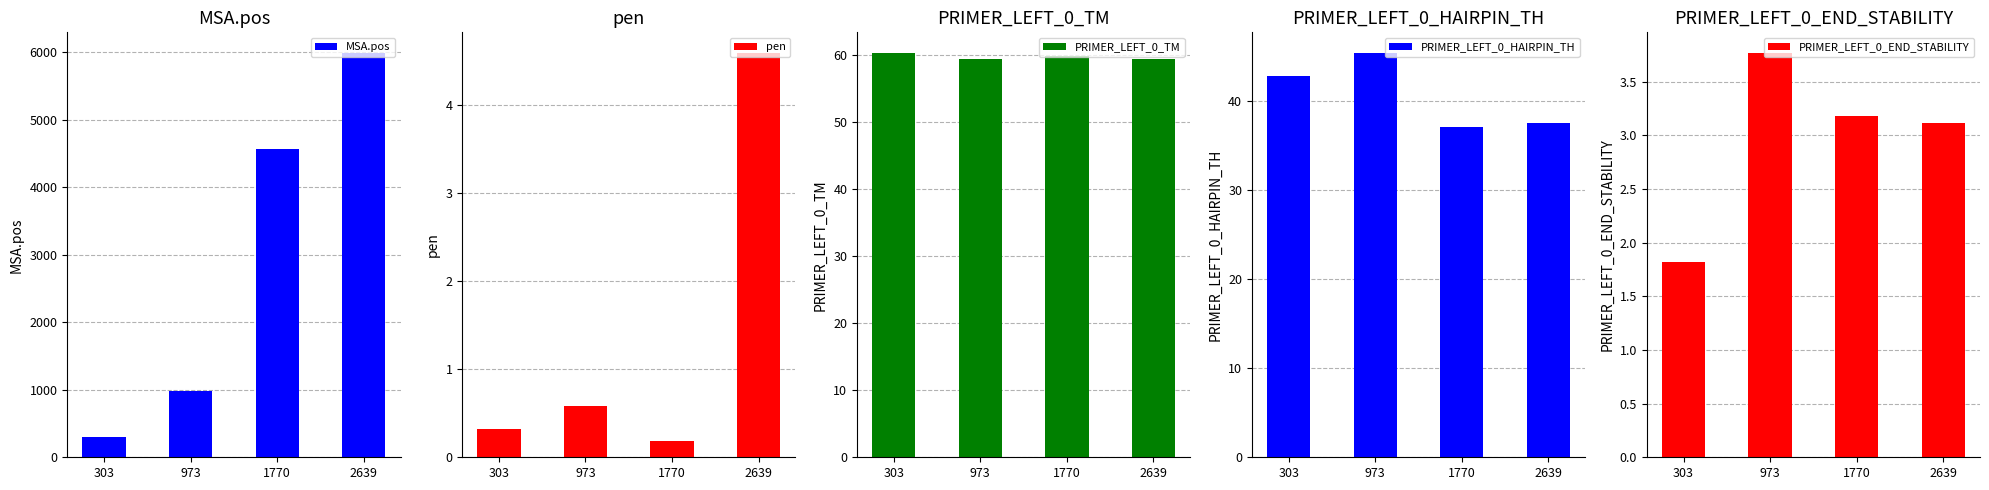

Where is PRIMER_LEFT_0_TM nearest to the value 59?

2639